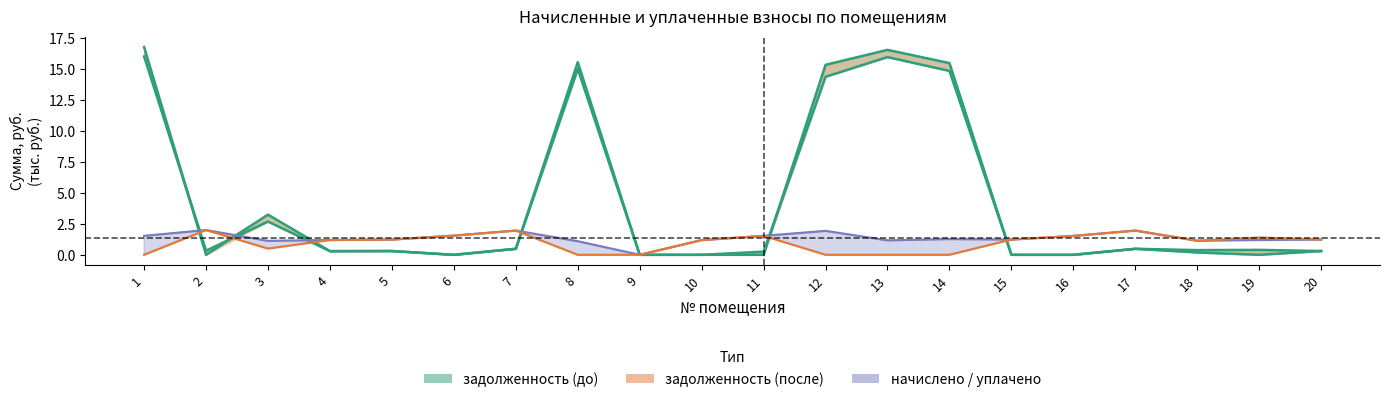

What is the sum of the задолженность (до) values at 12 and 9?

14.4